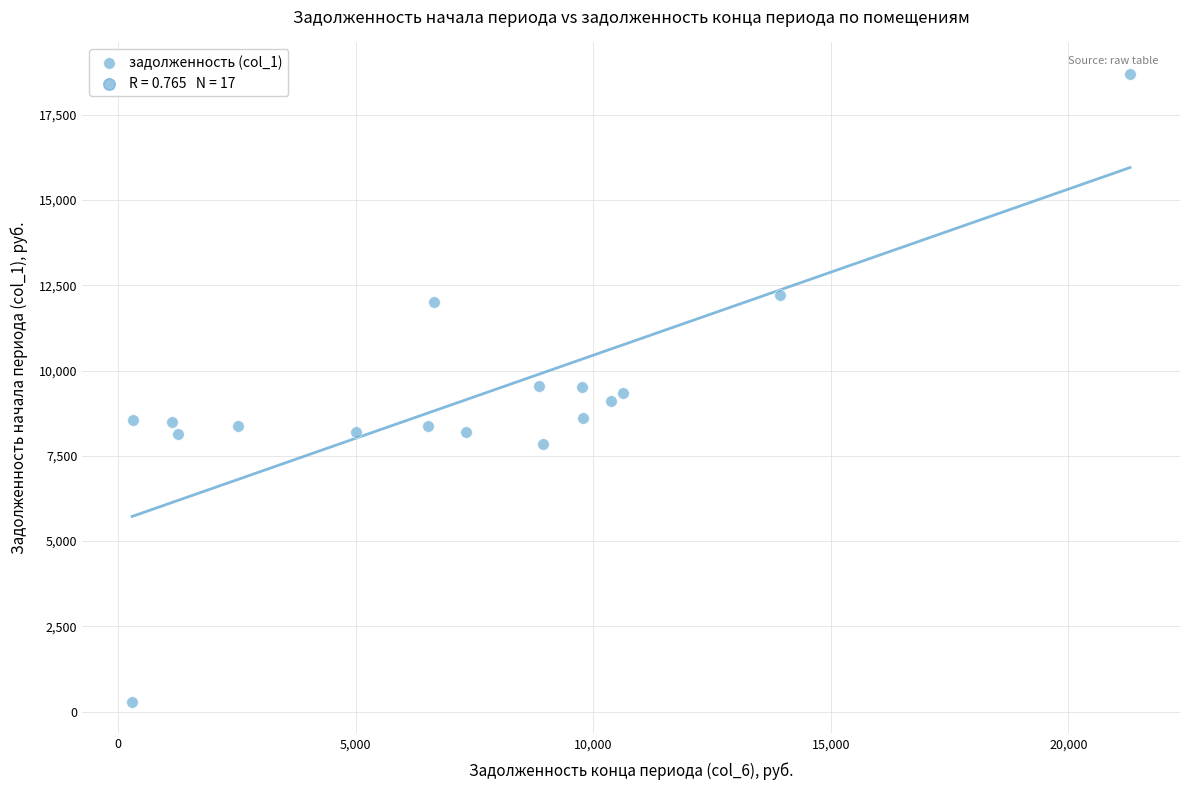

What is the range of X values (max minus min)?

20999.3